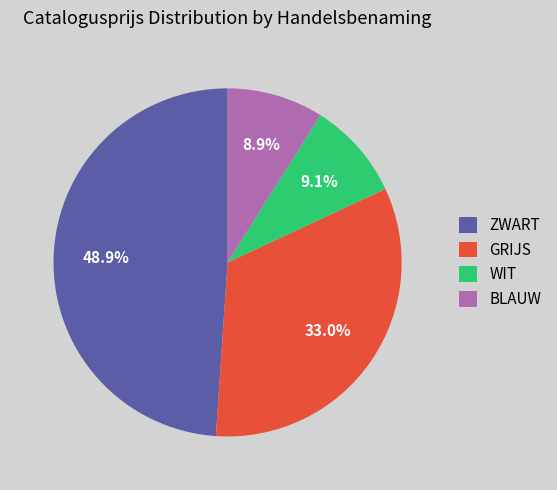

What is the total percentage of ZWART and BLAUW?

57.9%